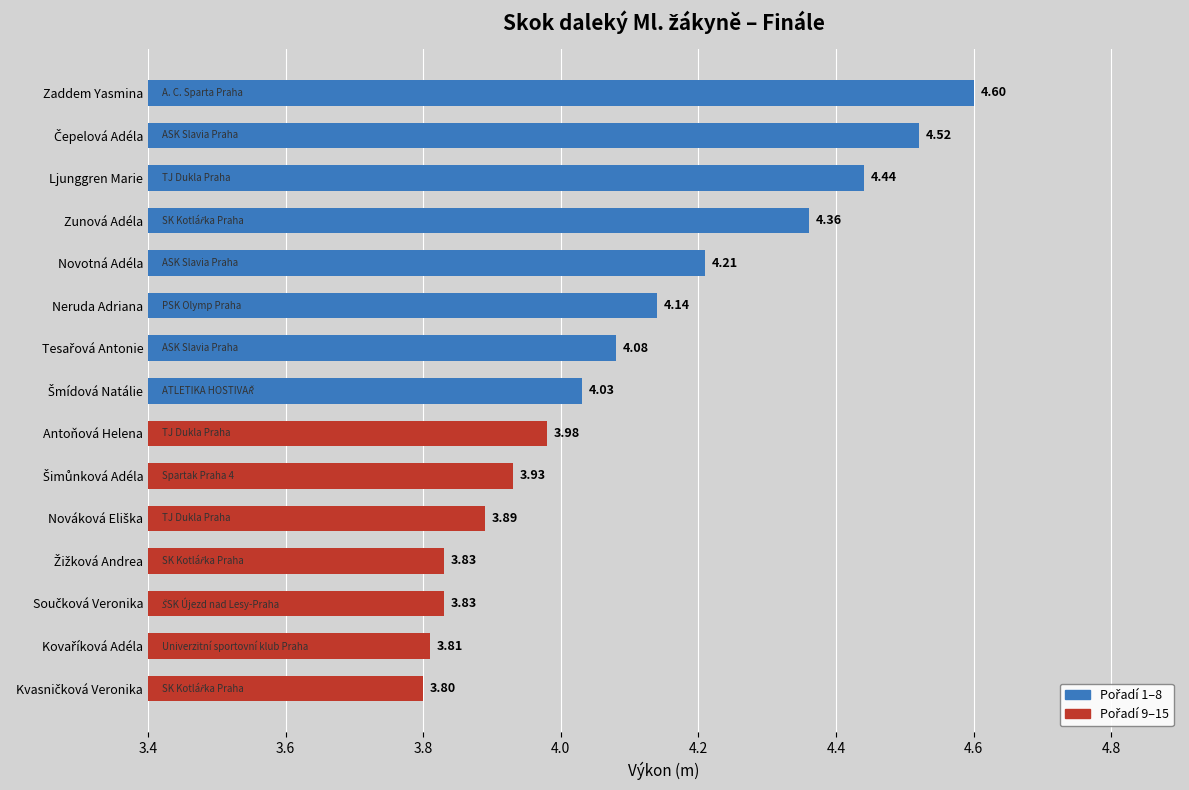

What is the difference between the maximum and minimum values?

0.8